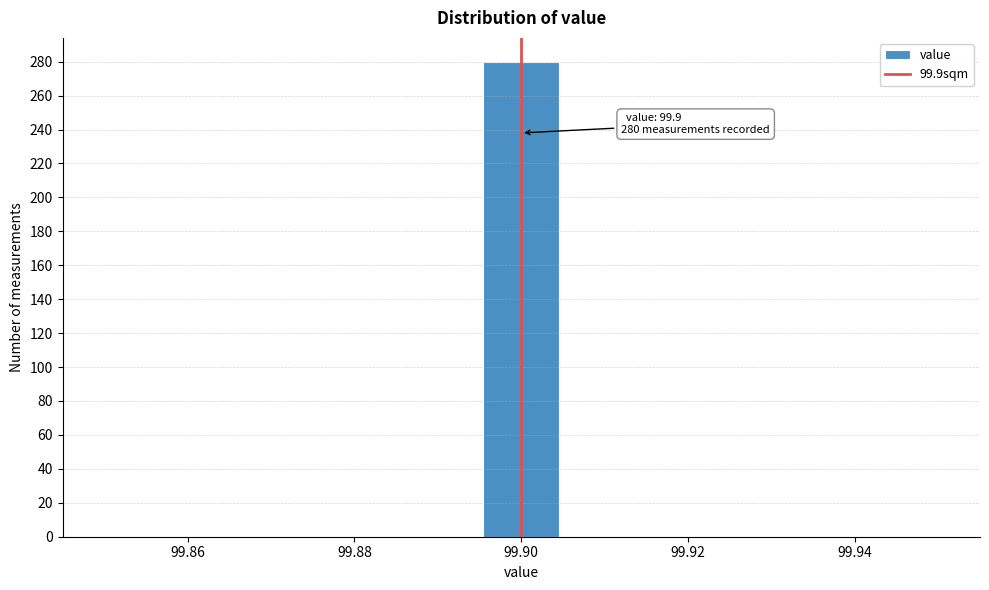

Which range on the x-axis has the tallest bar?

99.896 to 99.904